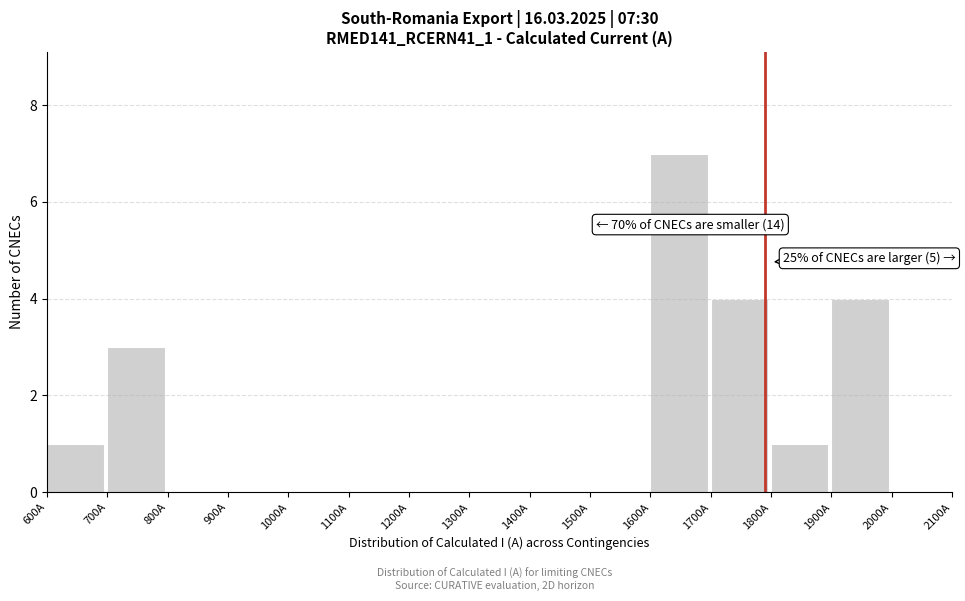

Over which range of the x-axis is the bar tallest?

1600 to 1700